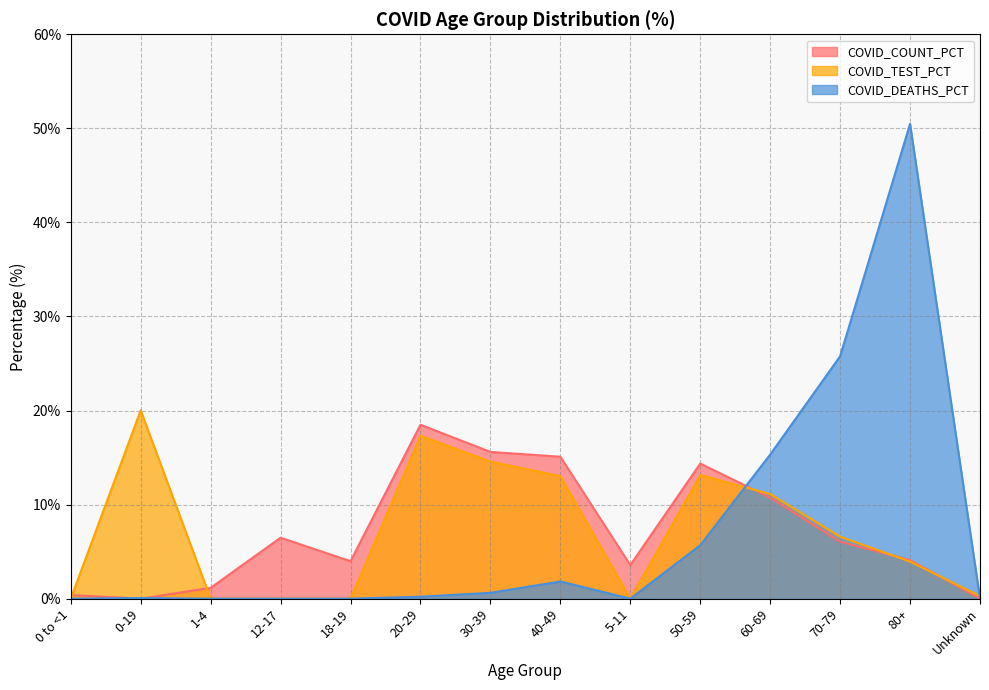

Rank the series by their average value, from lowest to highest.

COVID_DEATHS_PCT, COVID_COUNT_PCT, COVID_TEST_PCT